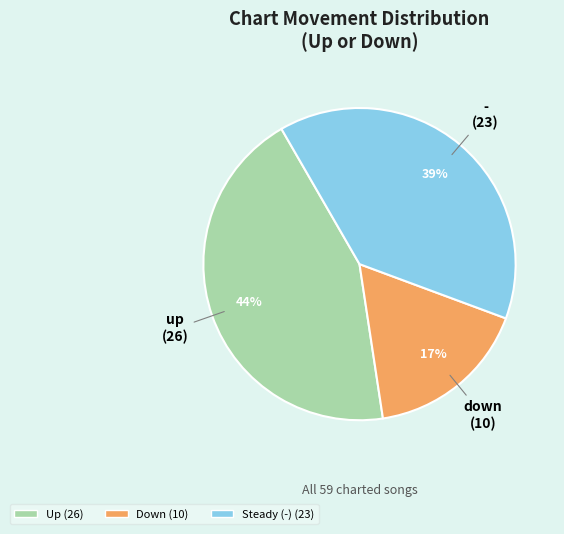

Is there any slice that represents more than half of the pie?

No